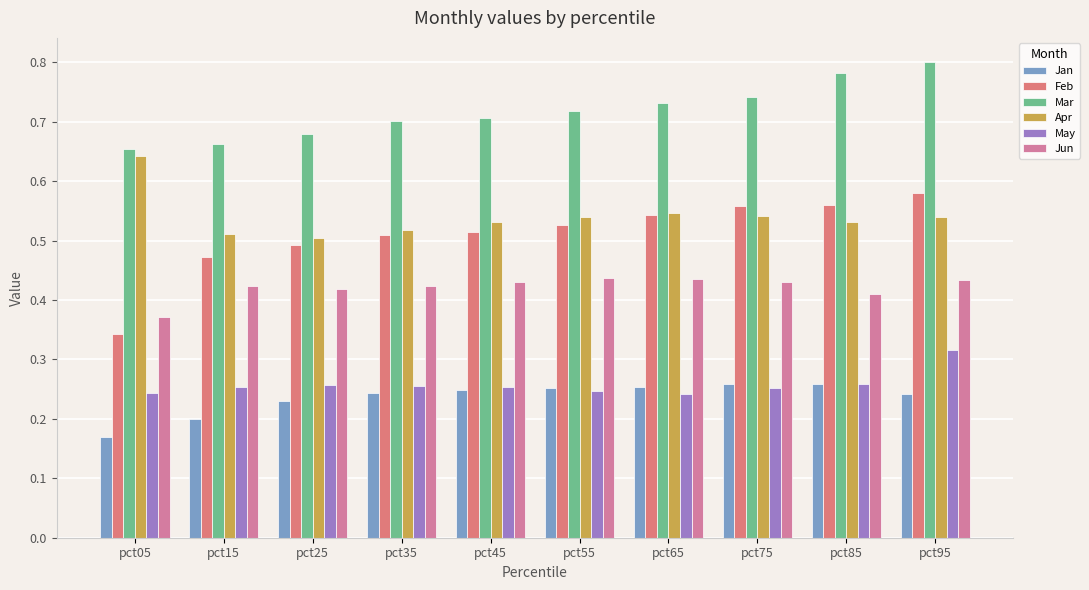

Which series has the widest spread of values?

Feb